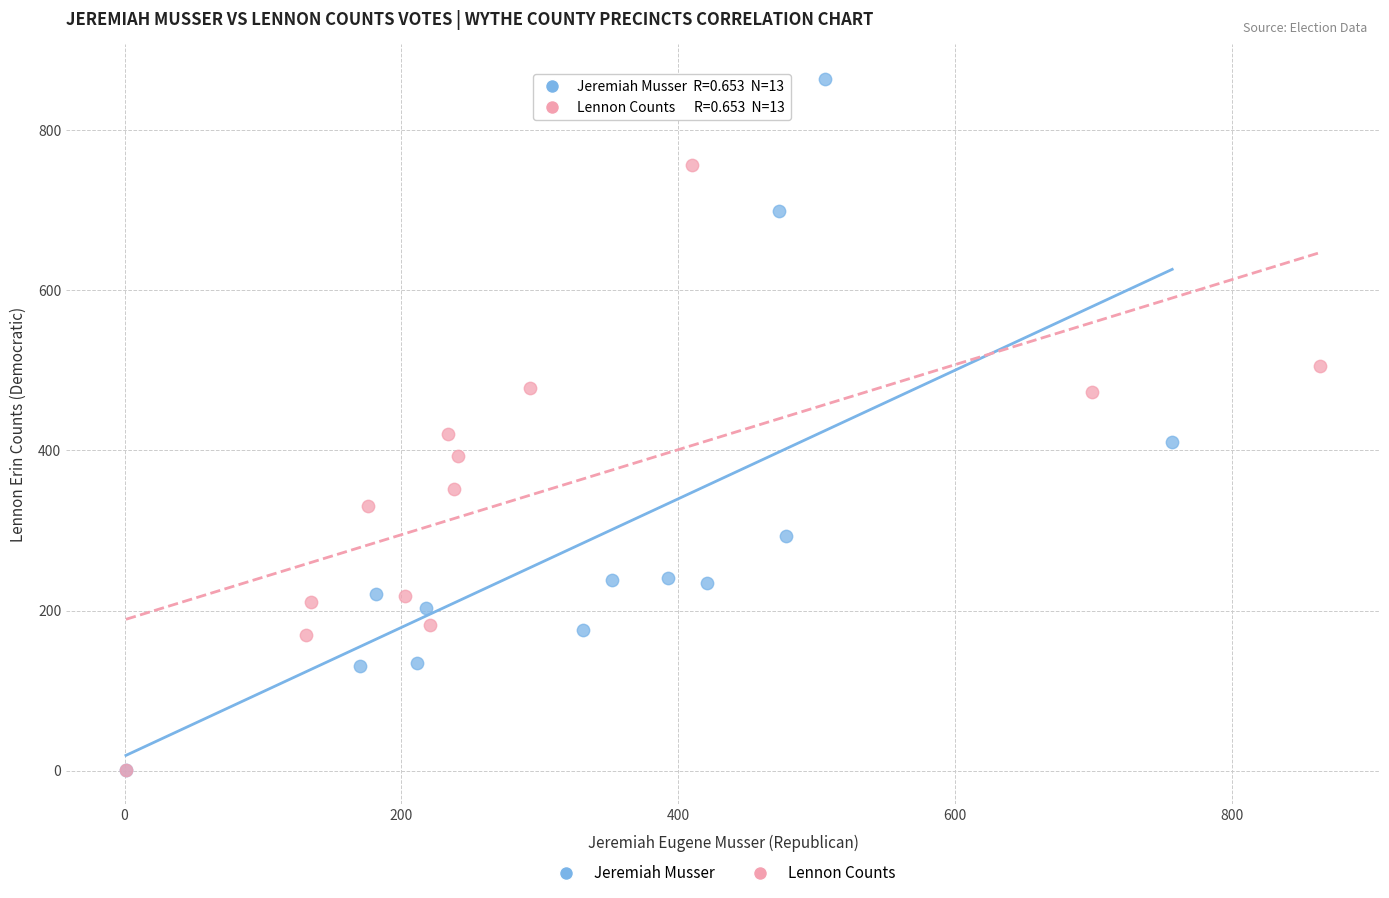

Which series has the widest spread of Y values?

Jeremiah Musser